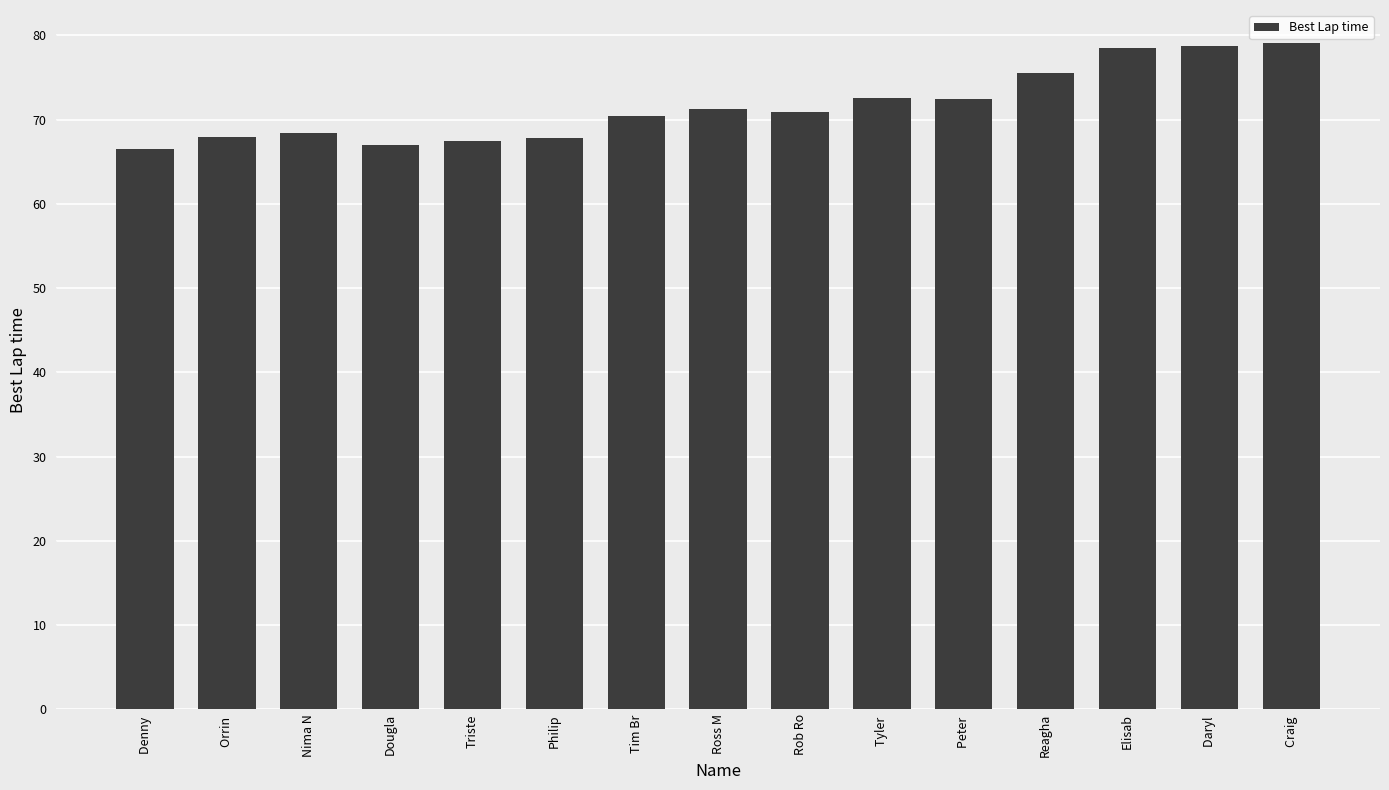

What is the difference between the maximum and minimum values?

12.6